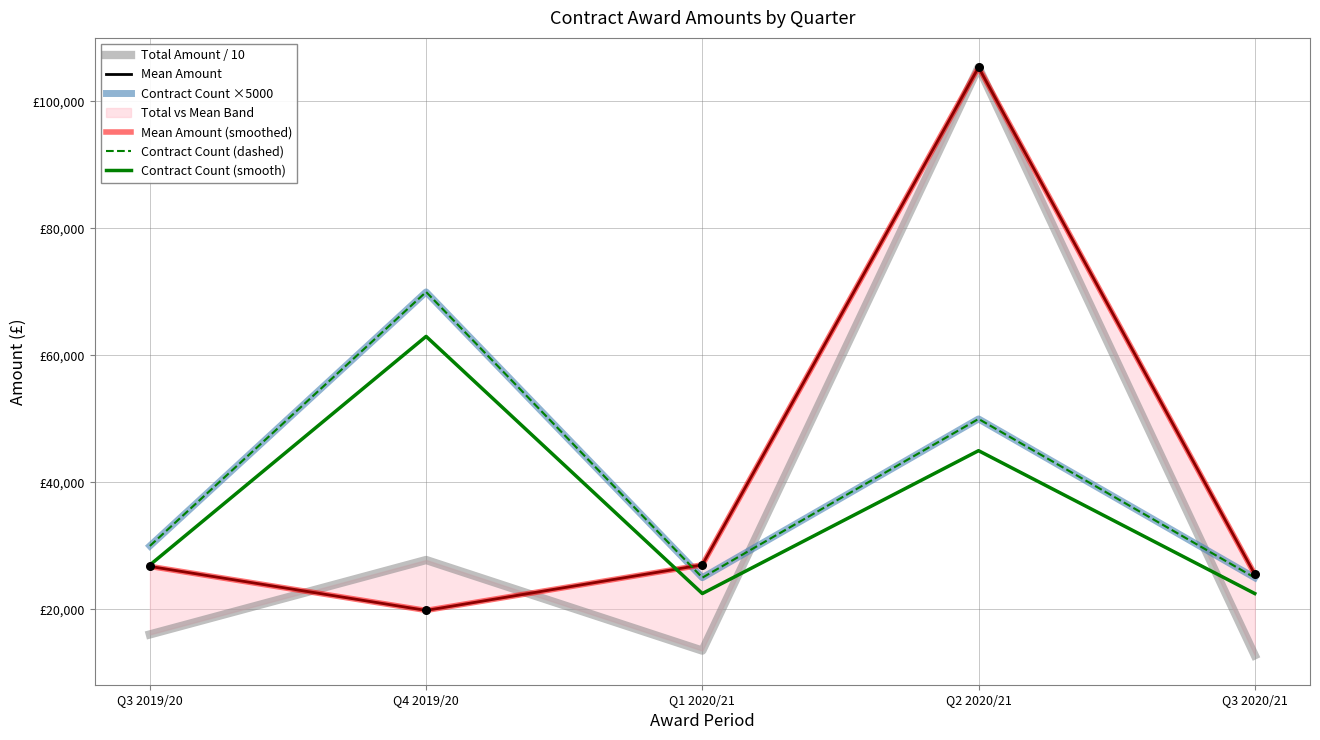

Is the value of Total Amount / 10 at Q1 2020/21 greater than the value of Mean Amount at Q3 2020/21?

No